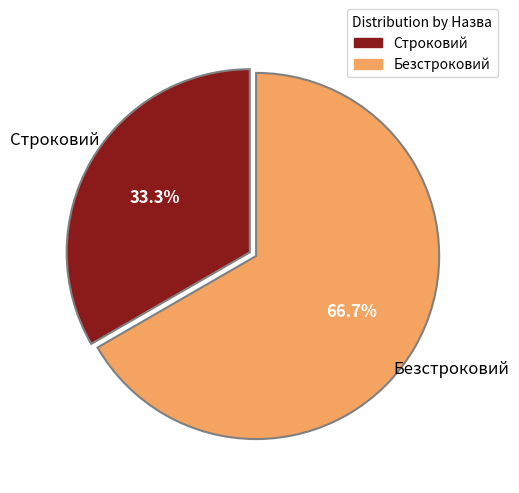

What is the ratio of the value at Безстроковий to the value at Строковий?

2.0